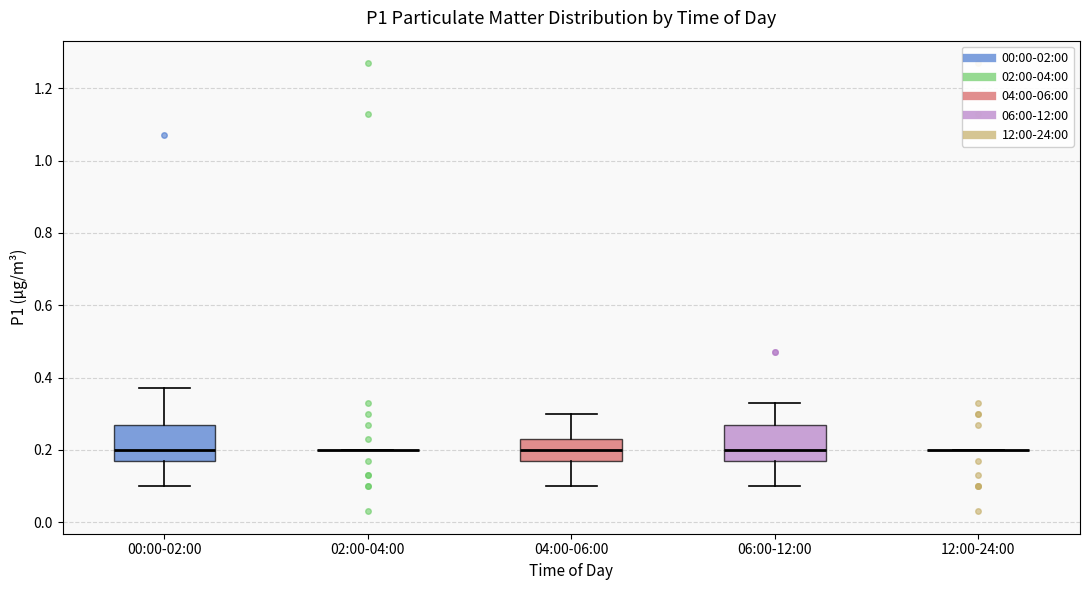

Reading left to right, read every box against the y-axis: the position of its median line, the range the box covers, and the ends of its whiskers. The values are not printed on the chart, so give them approximately, as read against the axis.

00:00-02:00: median 0.20, box 0.18 to 0.28, whiskers 0.10 to 0.38
02:00-04:00: box collapsed to a line at 0.20, whiskers 0.20 to 0.20
04:00-06:00: median 0.20, box 0.18 to 0.24, whiskers 0.10 to 0.30
06:00-12:00: median 0.20, box 0.18 to 0.28, whiskers 0.10 to 0.34
12:00-24:00: box collapsed to a line at 0.20, whiskers 0.20 to 0.20